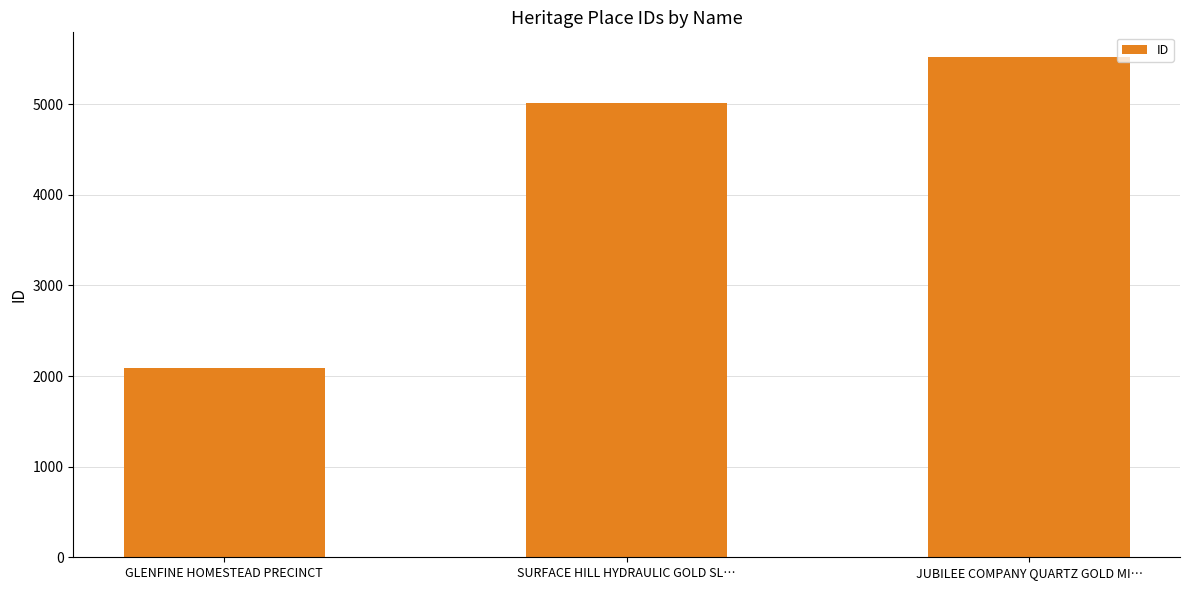

What is the average value?

4204